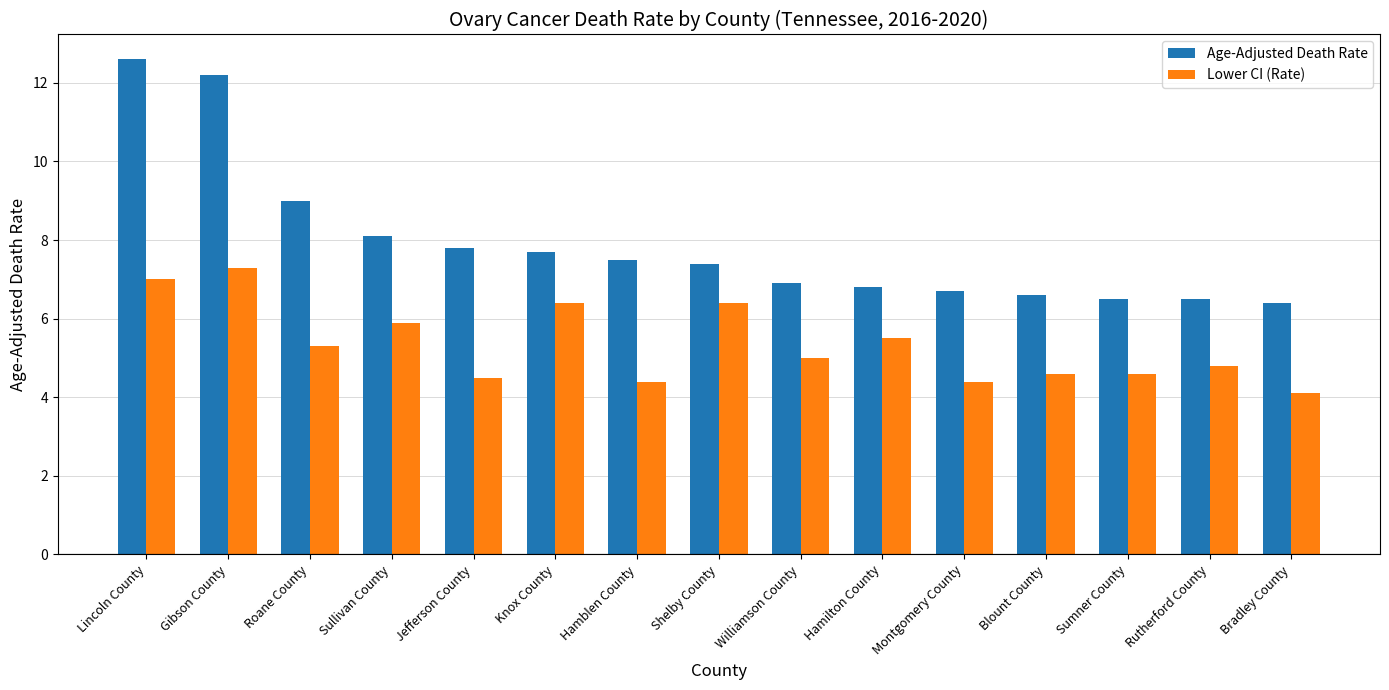

How many groups of bars are there?

15